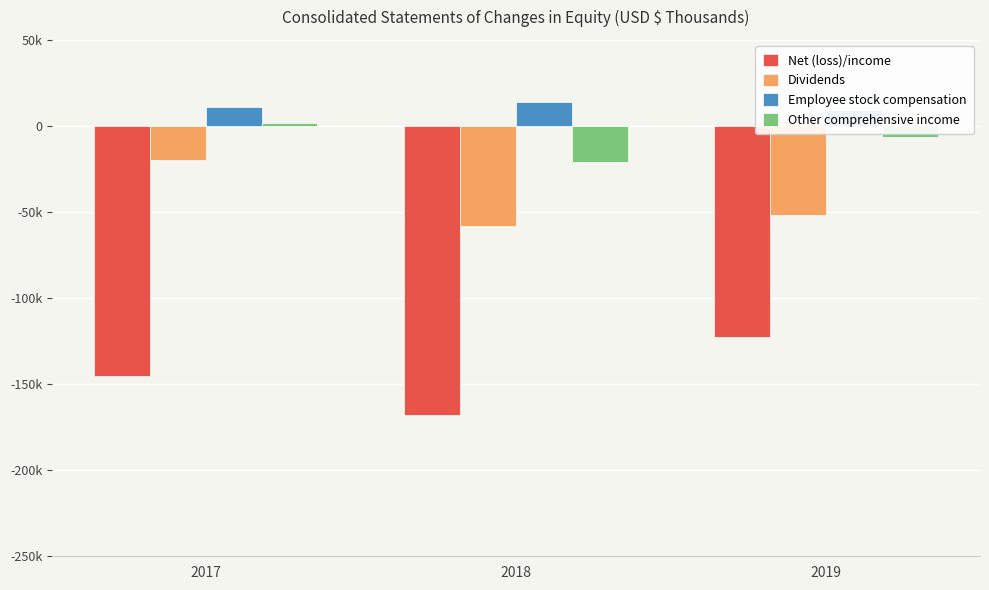

Rank the series by their maximum value, from highest to lowest.

Employee stock compensation, Other comprehensive income, Dividends, Net (loss)/income